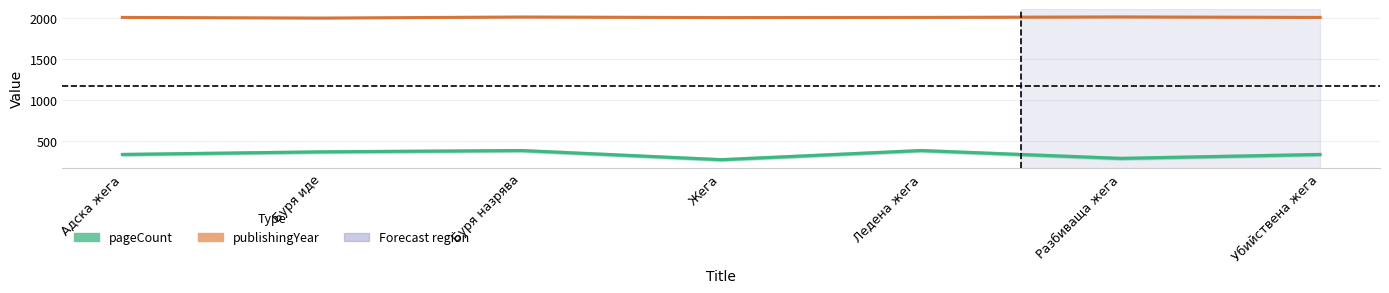

True or false: publishingYear has a value of 2018 at Буря назрява.

True